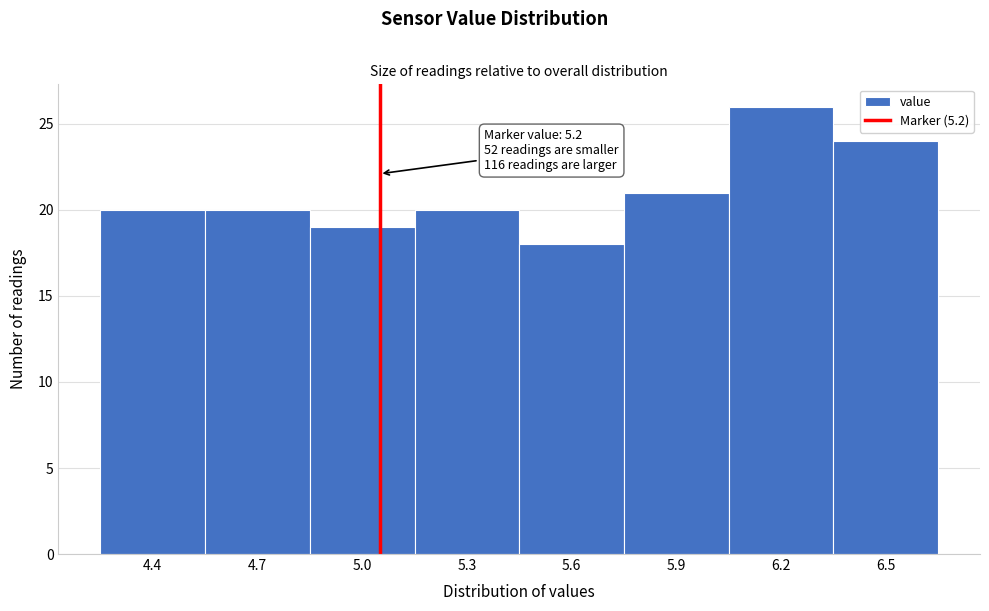

Reading left to right, list all the values displayed in this chart.

20	20	19	20	18	21	26	24